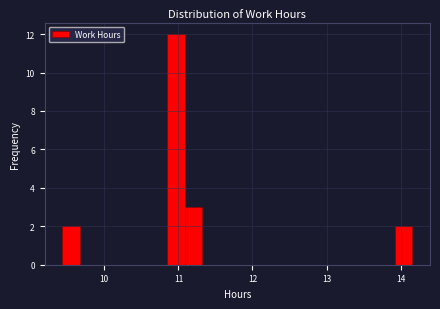

Around what value on the x-axis is the tallest bar? Give the approximate position of its centre, as read against the axis.

11.0